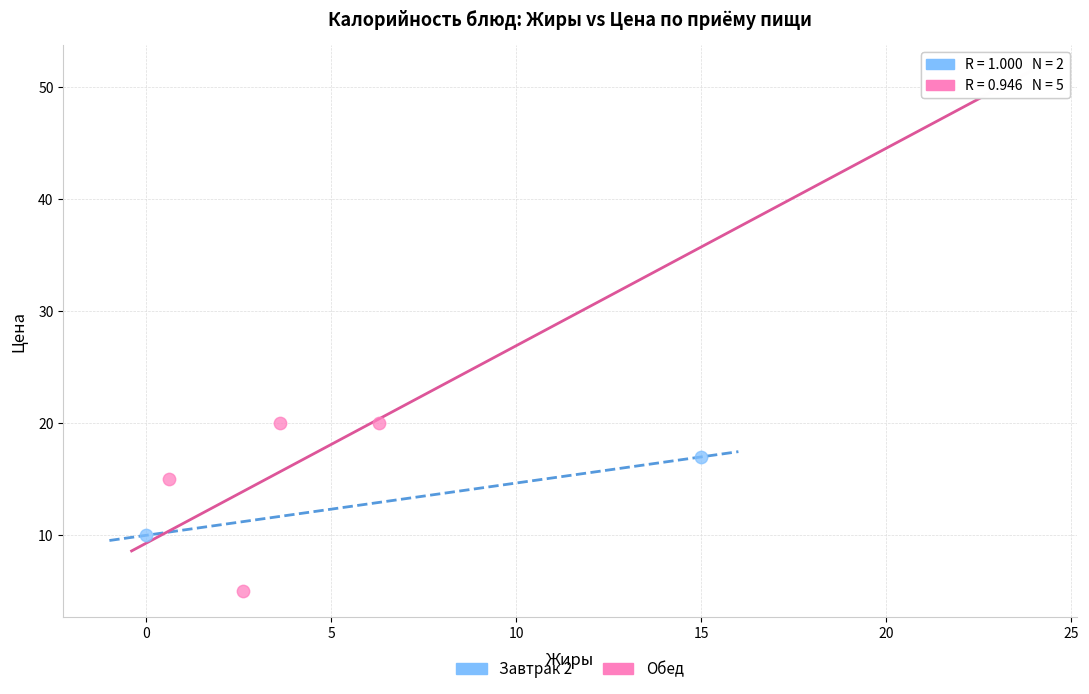

What are all the series names shown in the legend?

Завтрак 2, Обед